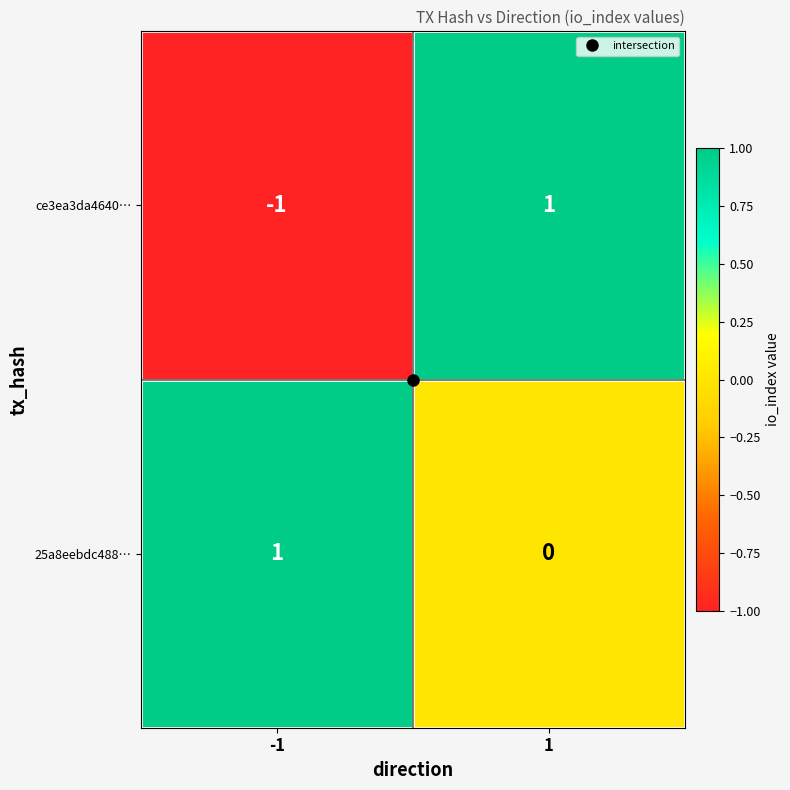

What is the spread (max minus min) of values at -1?

2